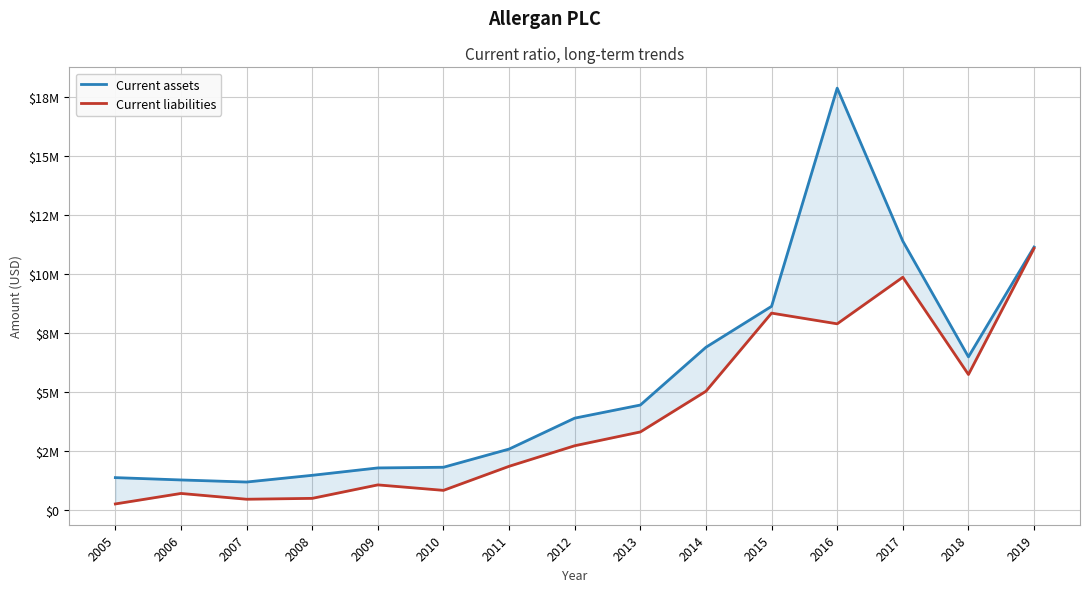

Count the number of data series in this chart.

2